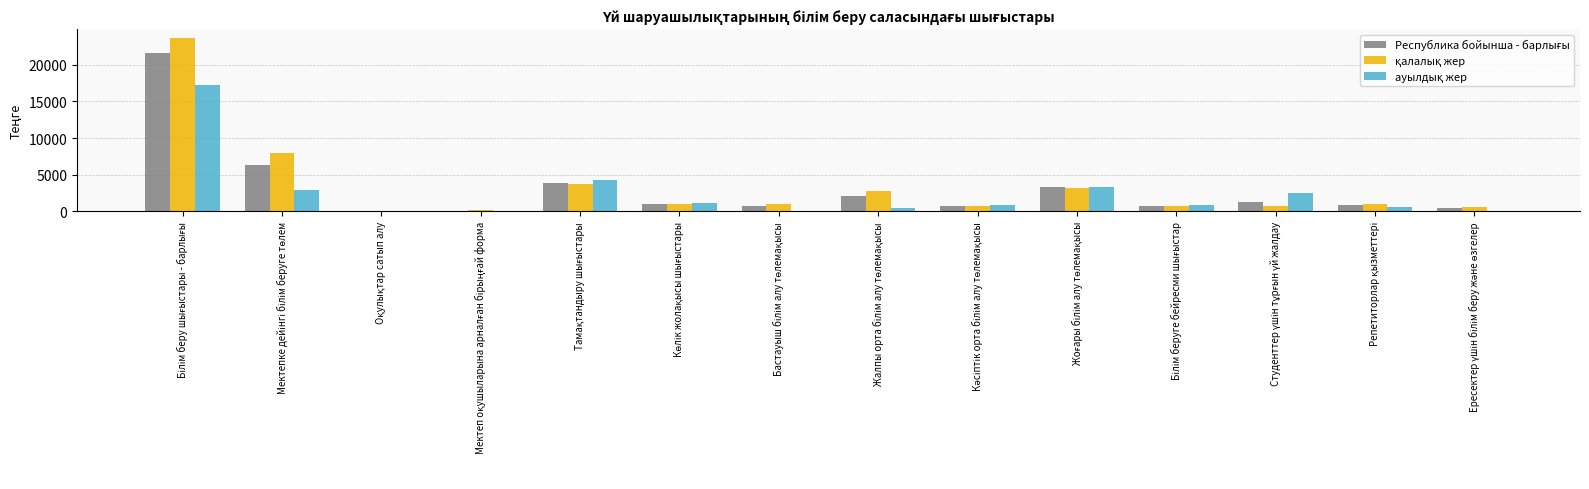

Are the bars horizontal?

No